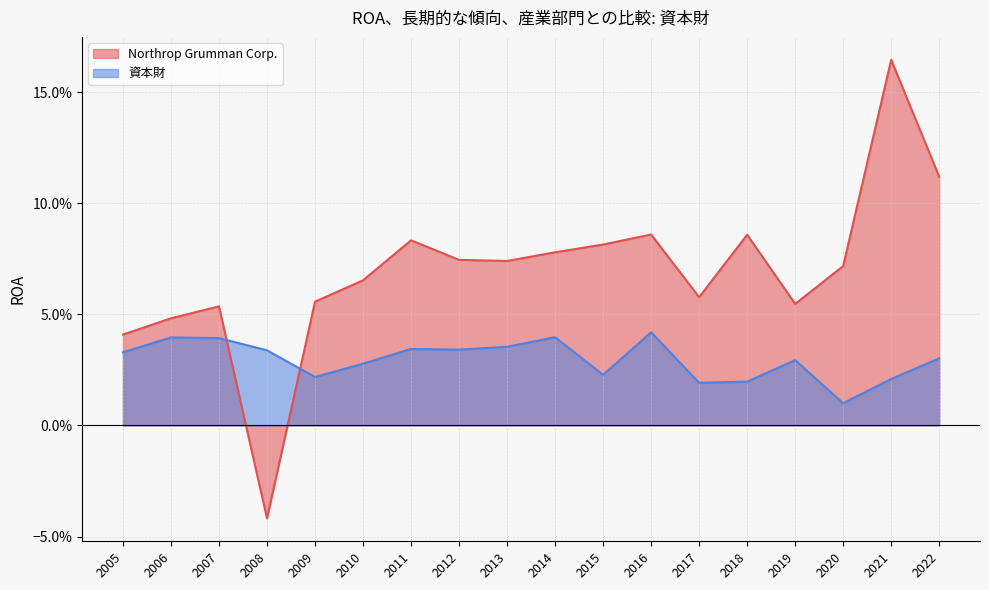

How many times do 資本財 and Northrop Grumman Corp. cross each other?

2